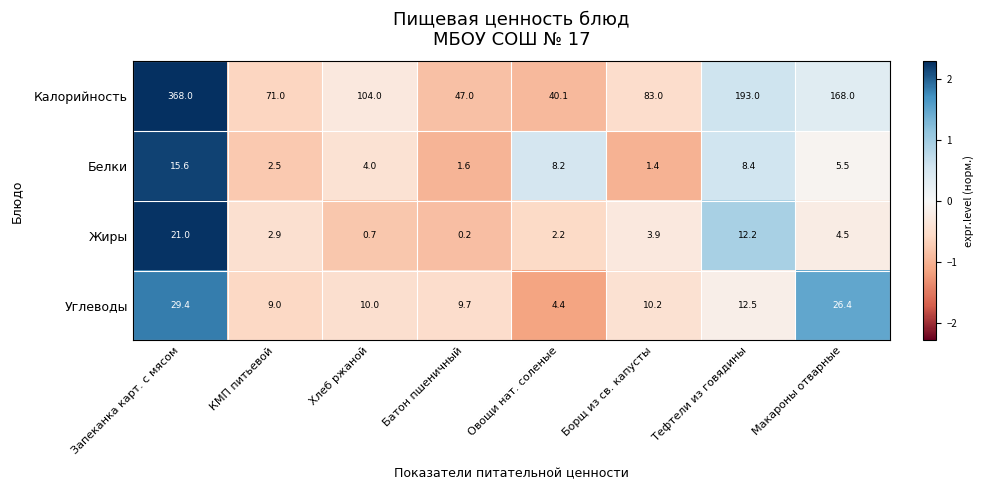

What is the approximate value of Углеводы at Хлеб ржаной?

10.0